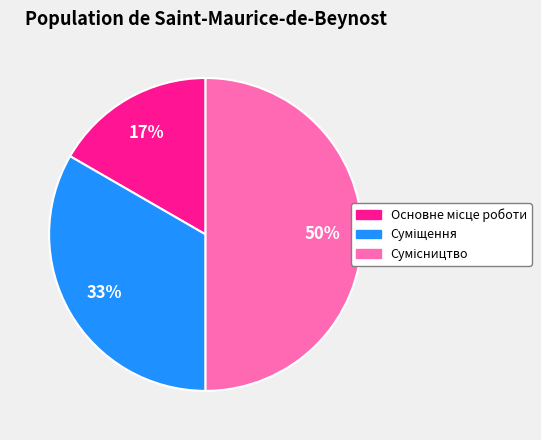

To the nearest percent, what is the difference between the largest and smallest slice percentages?

33%